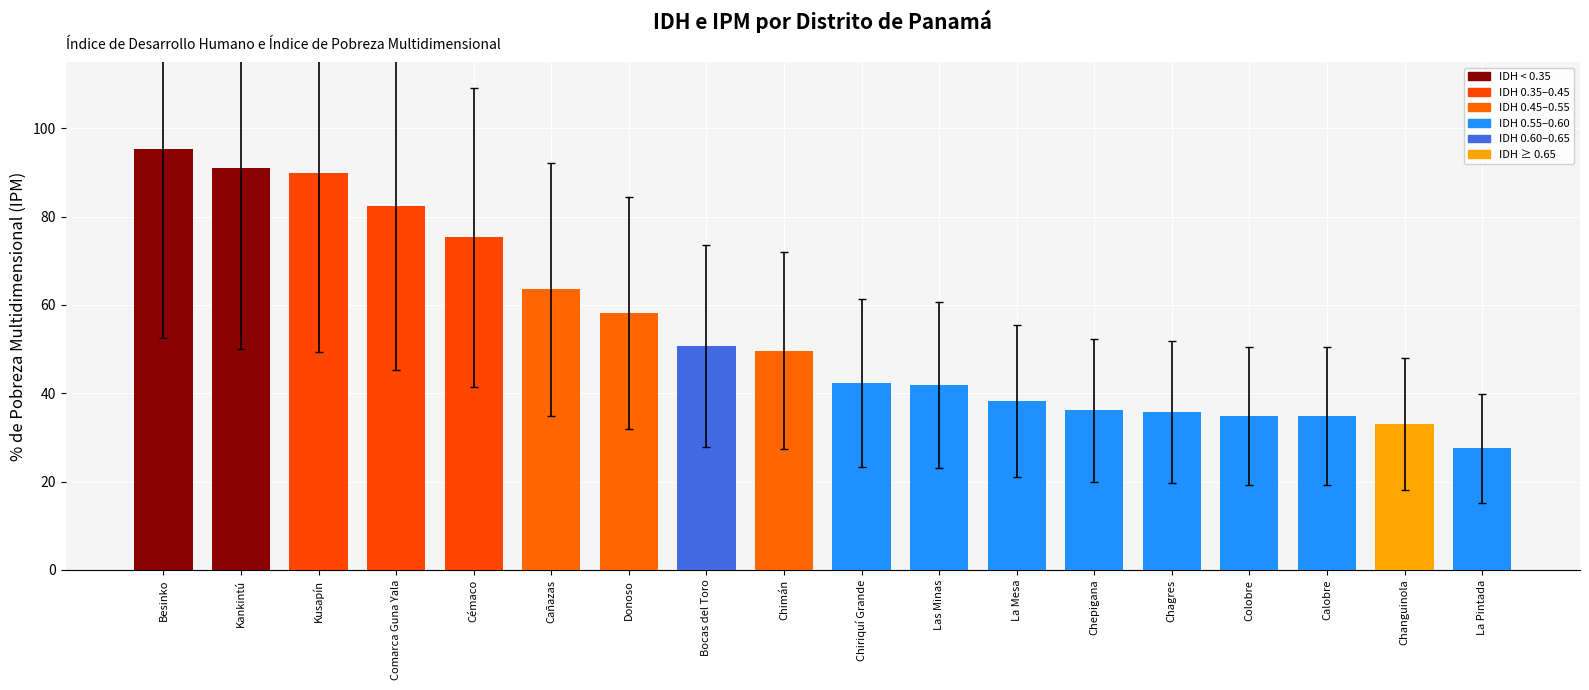

What is the label of the 10th bar from the right?

Chimán